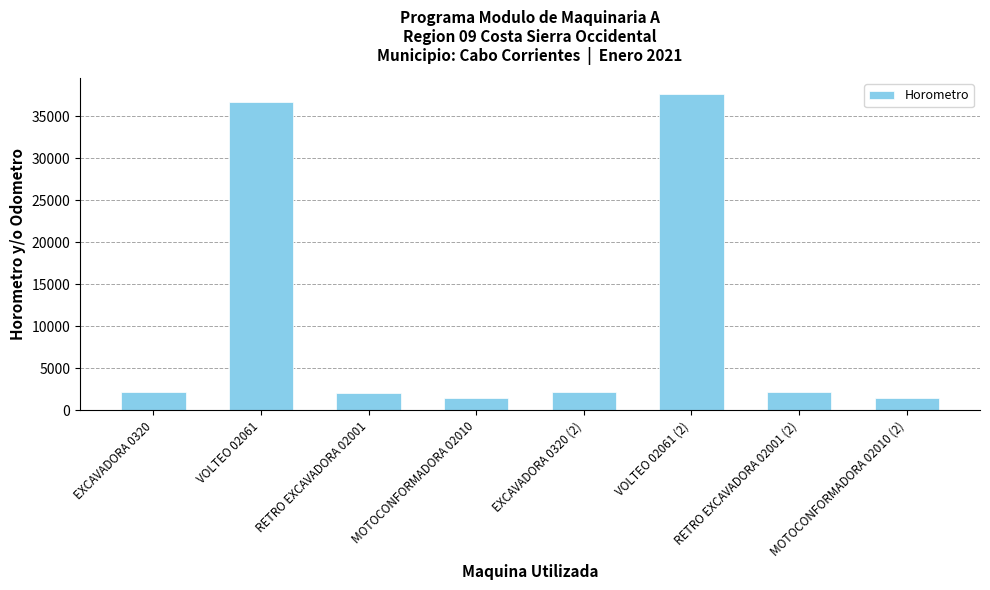

Approximately how many times larger is the value at VOLTEO 02061 compared to VOLTEO 02061 (2)?

1.0